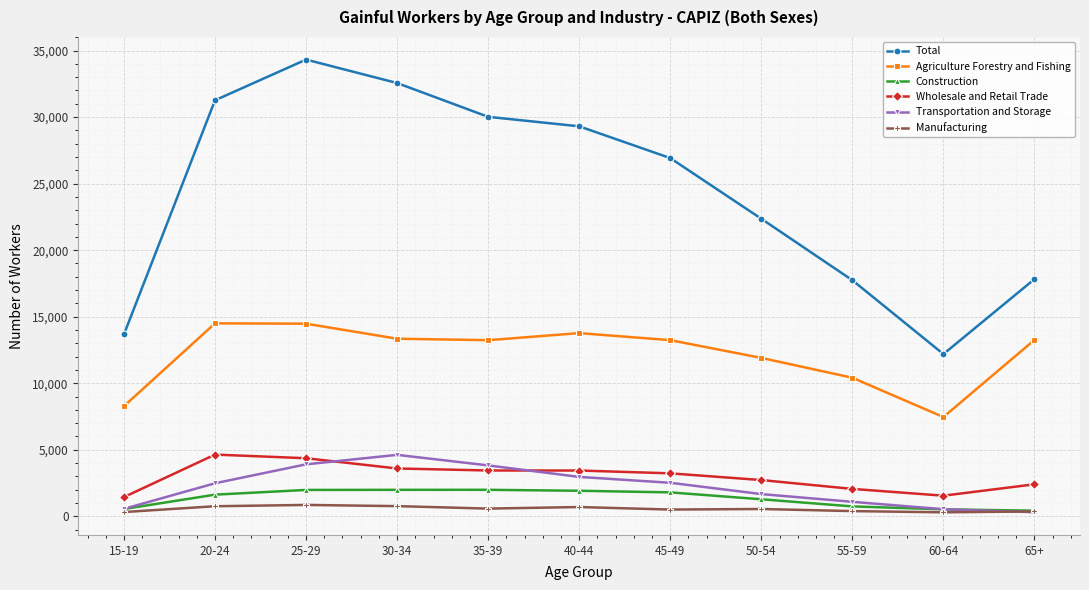

Between 15-19 and 60-64, which series saw the biggest shift?

Total